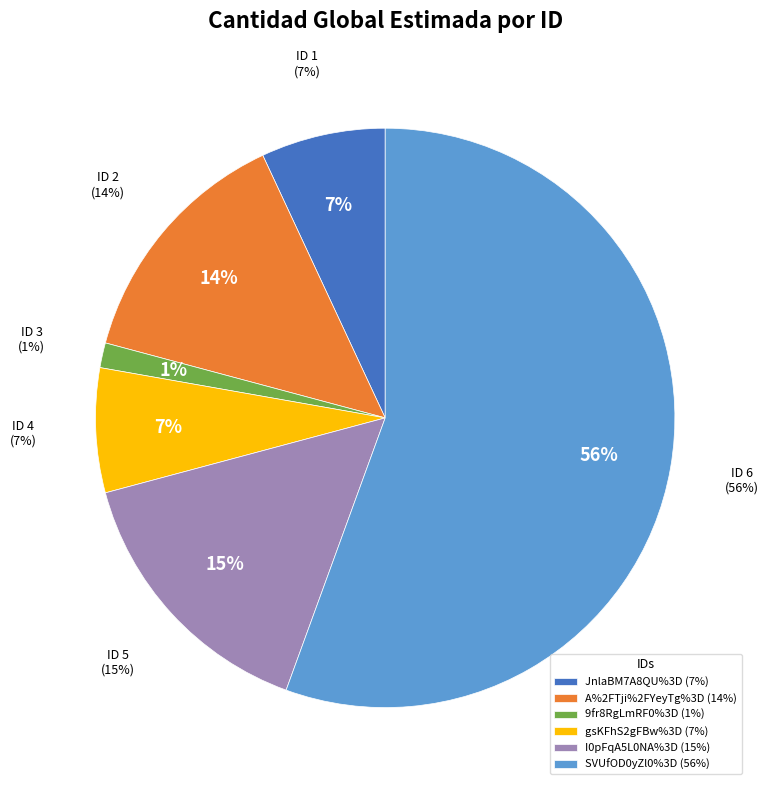

Rank the categories by value from lowest to highest.

9fr8RgLmRF0%3D, JnlaBM7A8QU%3D, gsKFhS2gFBw%3D, A%2FTji%2FYeyTg%3D, I0pFqA5L0NA%3D, SVUfOD0yZl0%3D